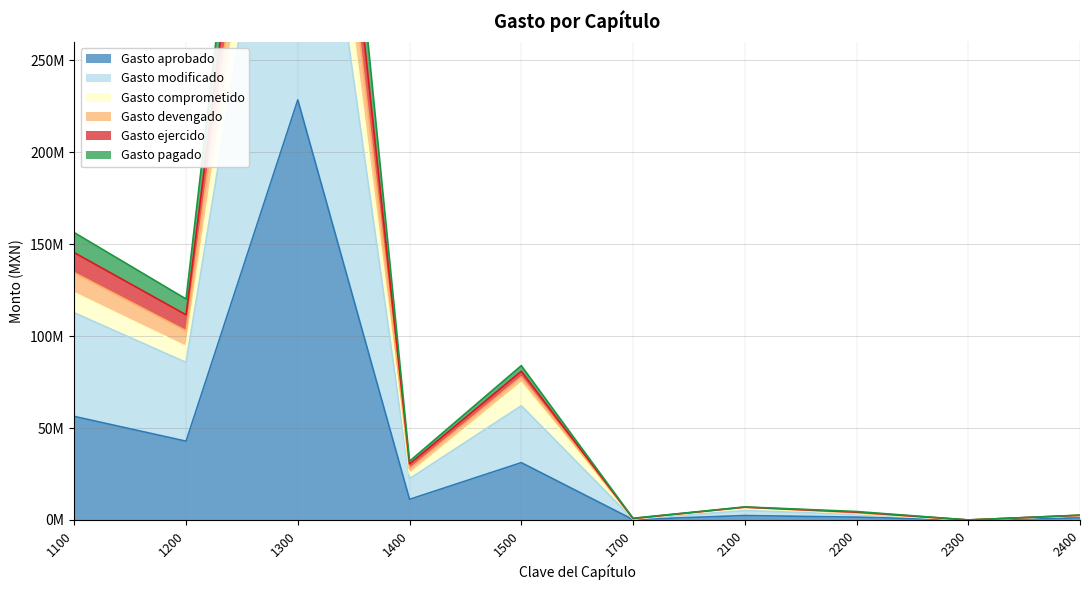

In Gasto comprometido, how many points are lower than both neighbors (excluding endpoints)?

4